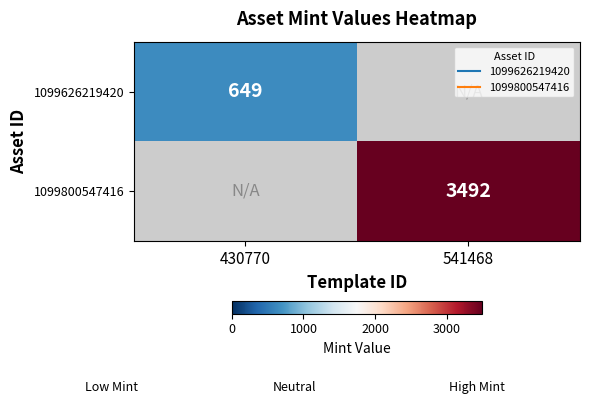

At how many categories does at least one series exceed 3447?

1